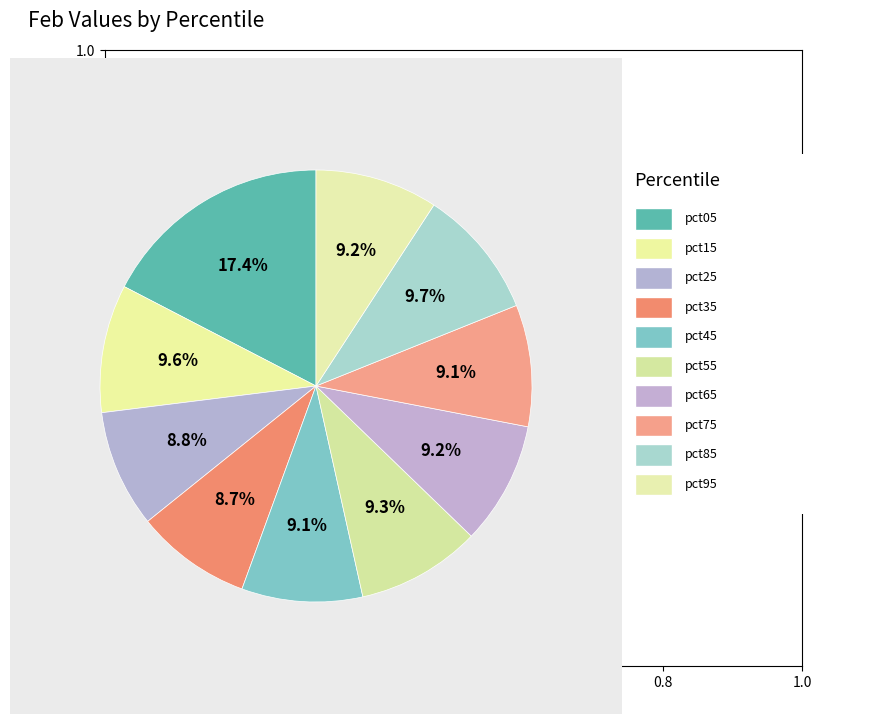

Is there any slice that represents more than half of the pie?

No